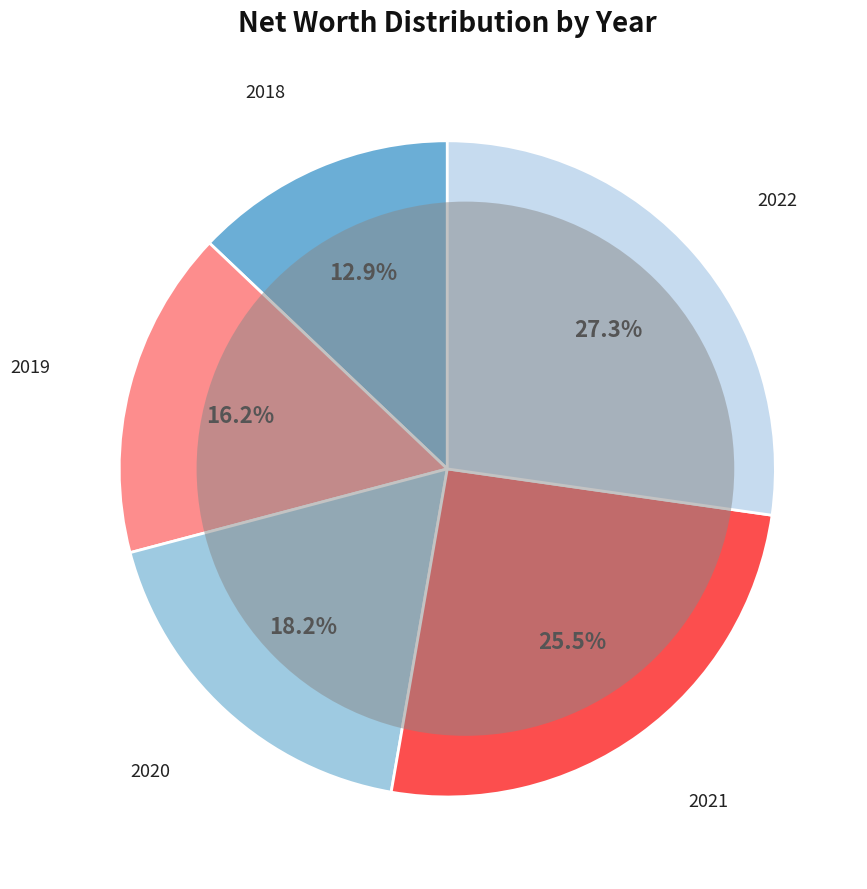

To the nearest percent, what is the difference between the largest and smallest slice percentages?

14%